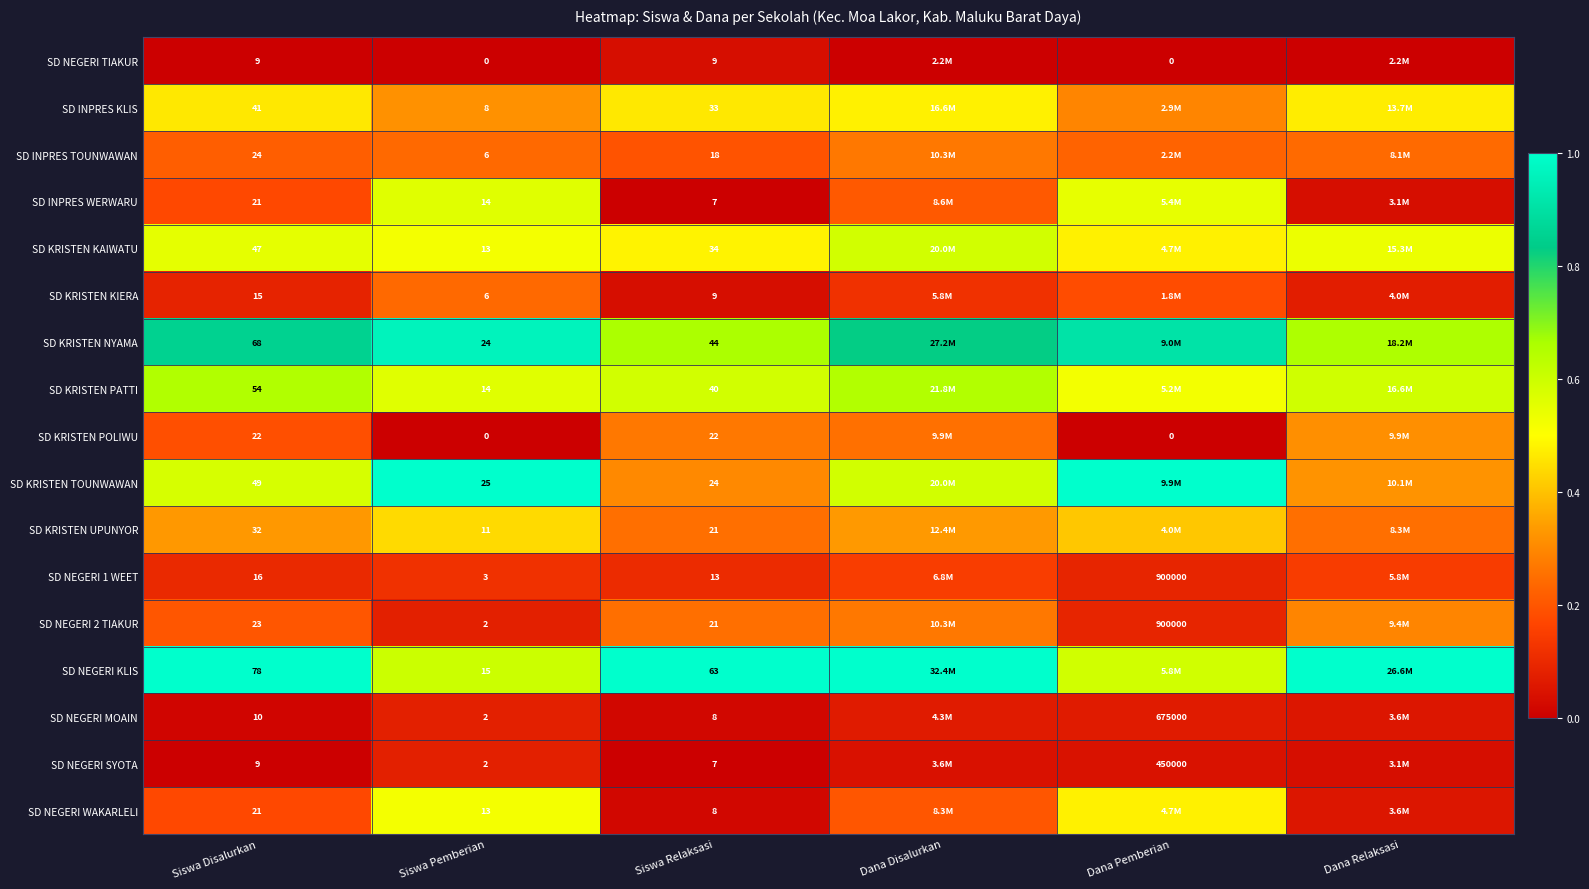

The SD INPRES WERWARU series shows 0.2 at Siswa Disalurkan. True or false?

False